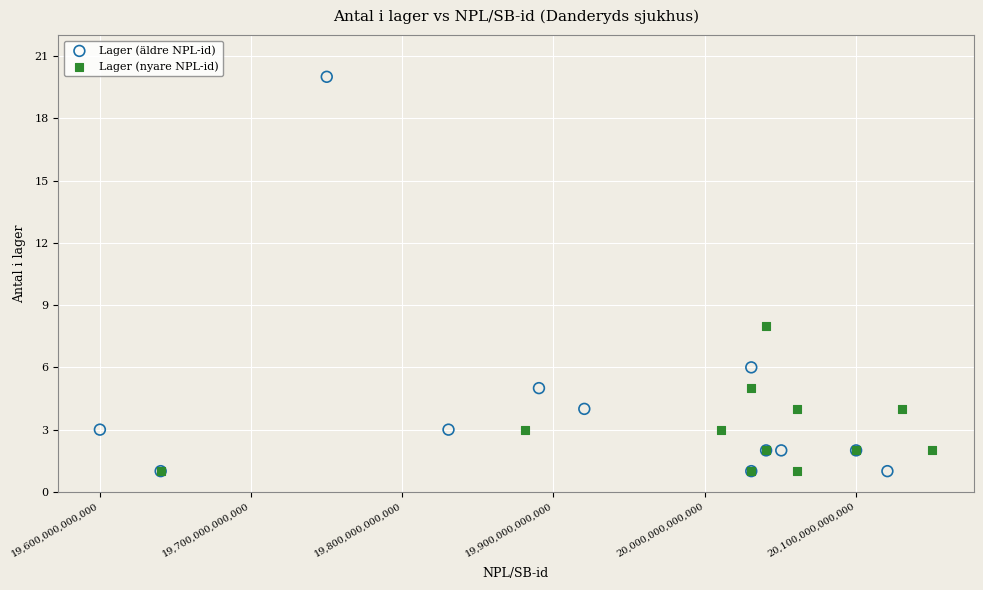

Which series contains the highest Y value?

Lager (äldre NPL-id)